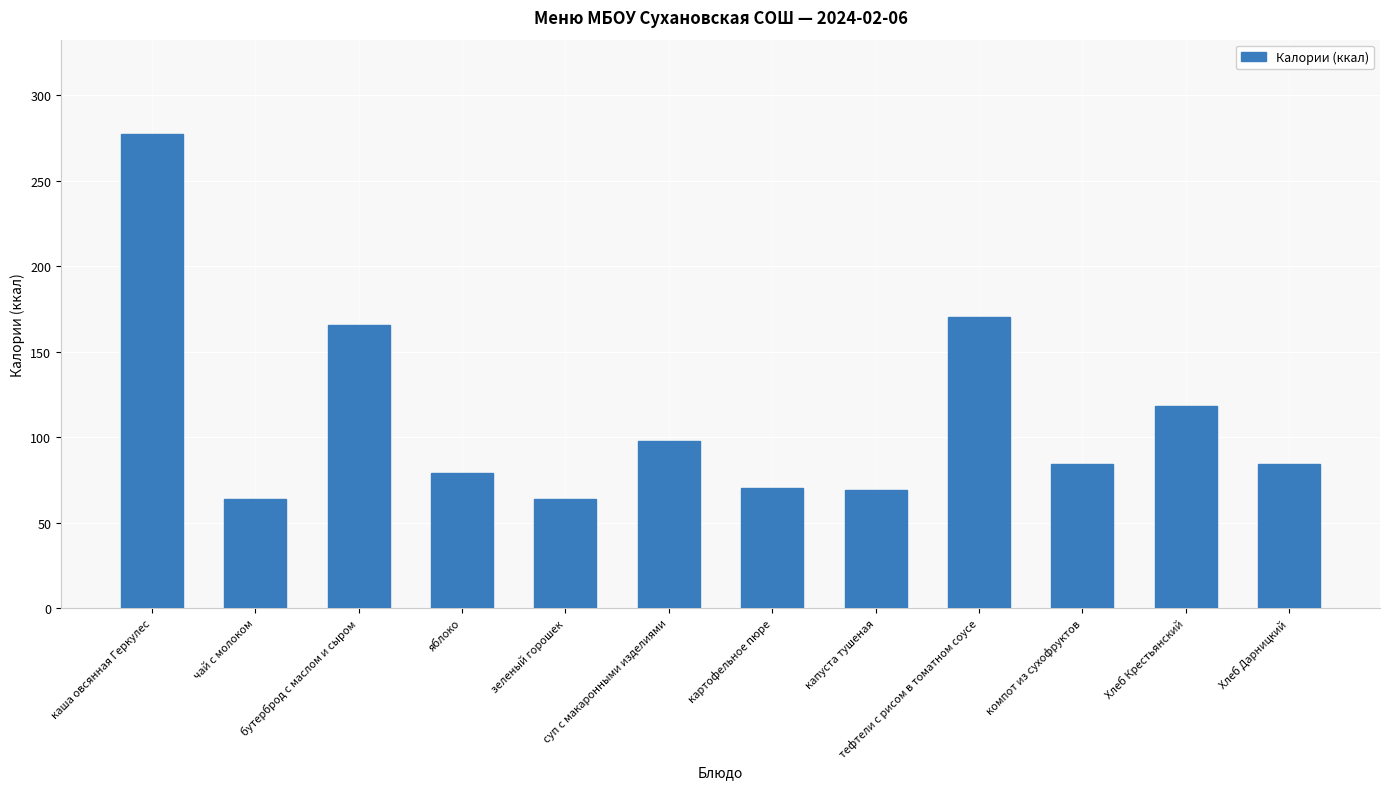

At which label does the data first exceed 84?

каша овсянная Геркулес